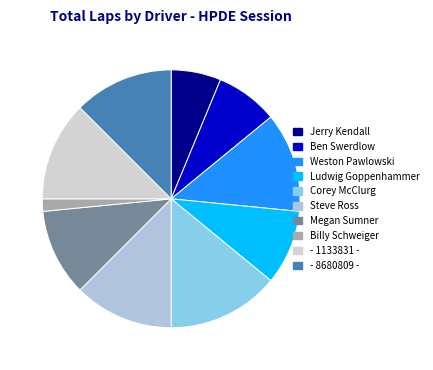

Approximately how many times larger is the value at - 1133831 - compared to - 8680809 -?

1.0